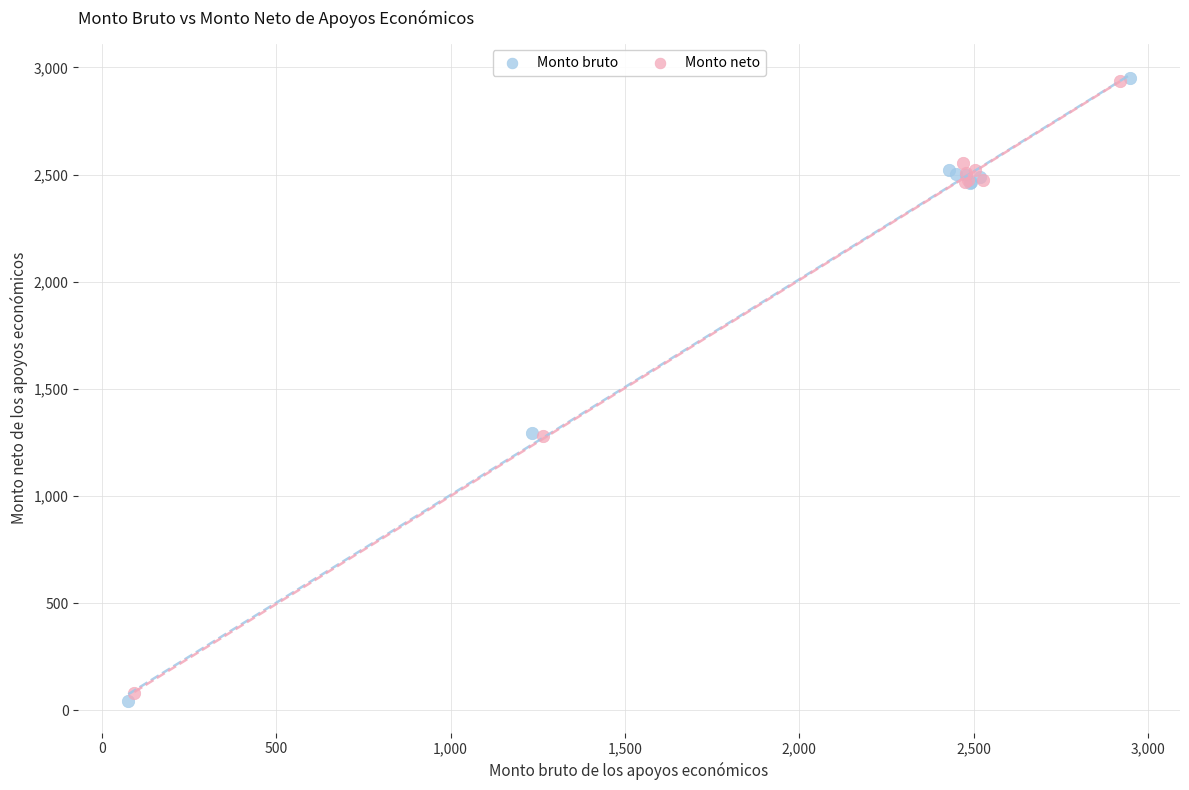

What are all the series names shown in the legend?

Monto bruto, Monto neto